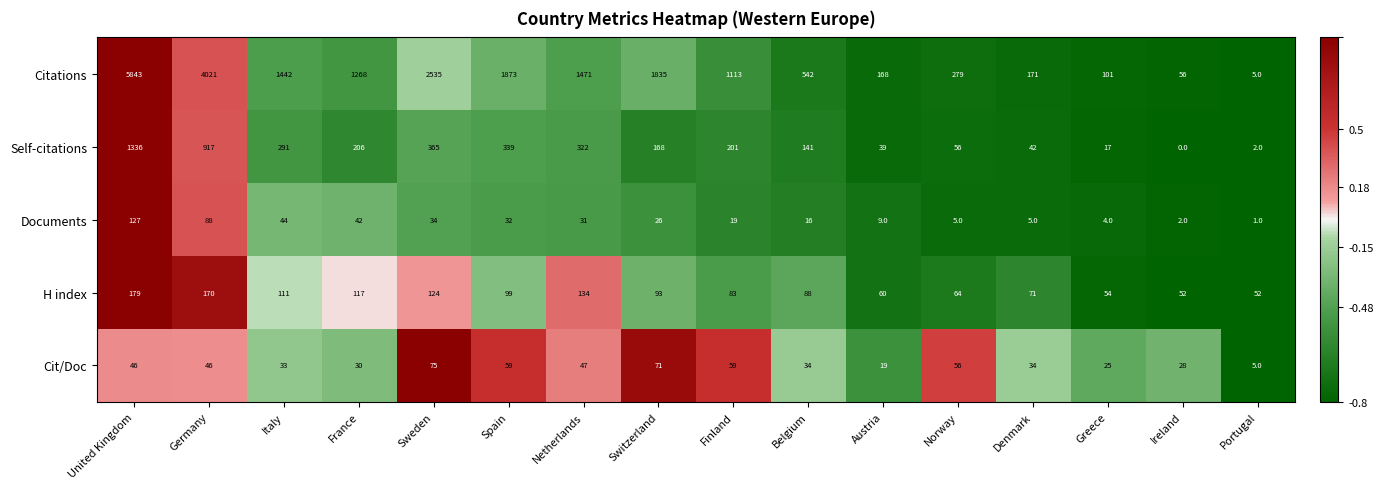

Where does the Self-citations series first go above 201?

United Kingdom